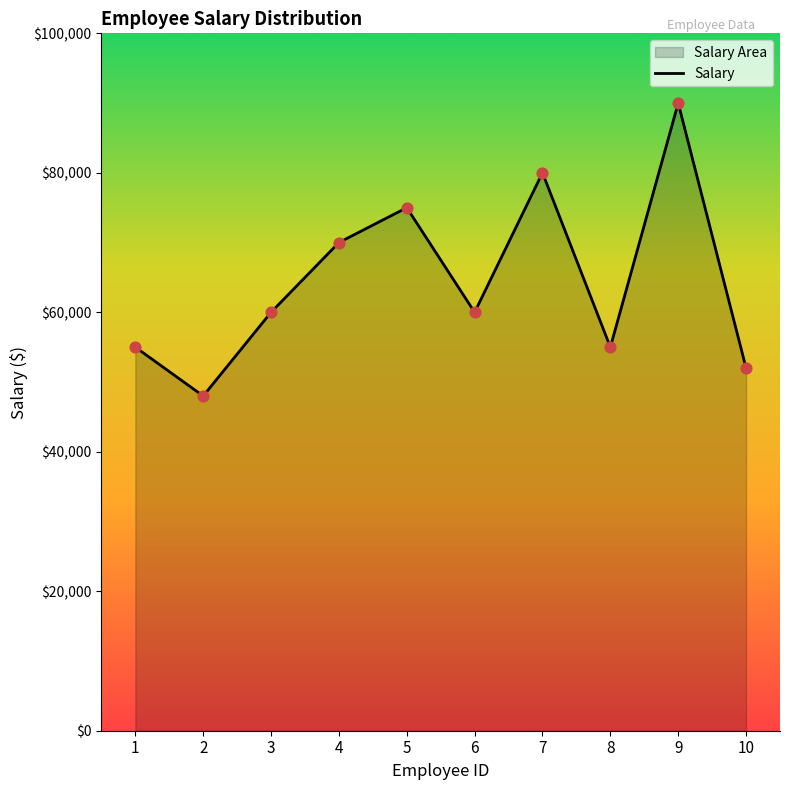

Between 5 and 7, which is larger?

7